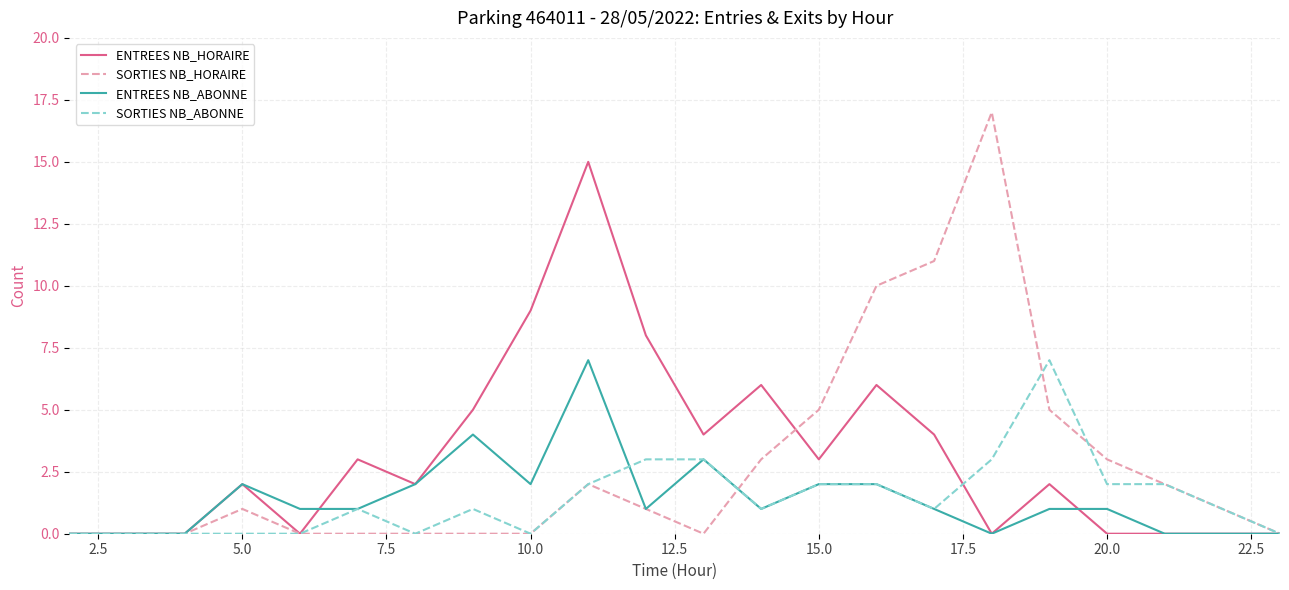

What are all the series names shown in the legend?

ENTREES NB_HORAIRE, SORTIES NB_HORAIRE, ENTREES NB_ABONNE, SORTIES NB_ABONNE